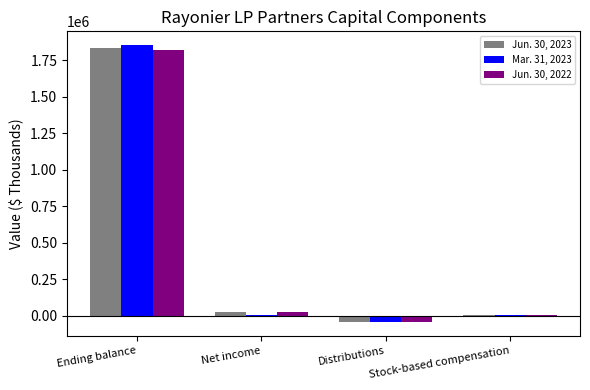

Which series changed the most between Net income and Distributions?

Jun. 30, 2023